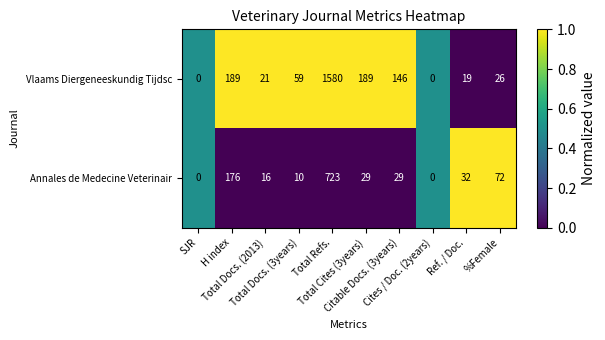

What is the highest value of the Annales de Medecine Veterinair series?

723